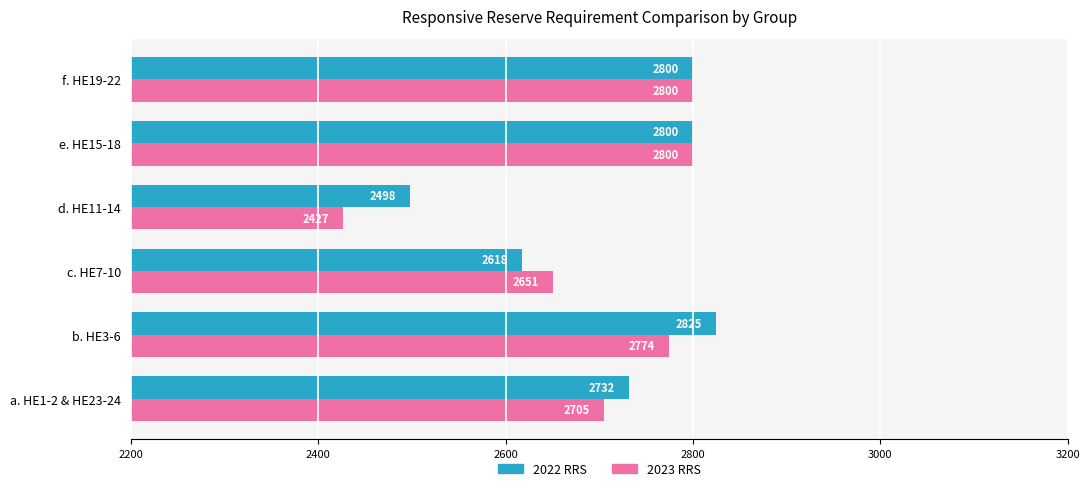

Count the number of data series in this chart.

2